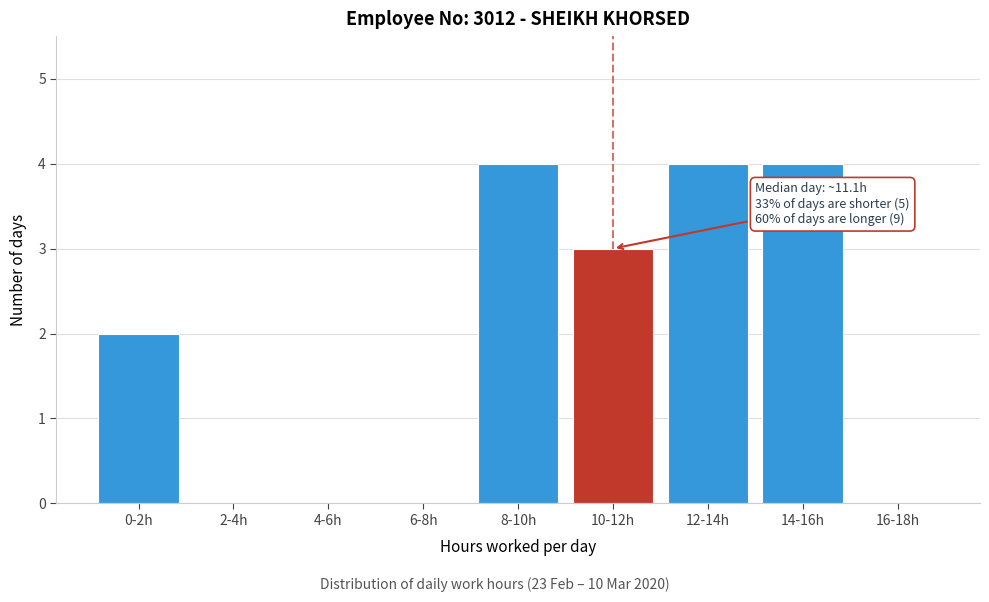

Reading left to right, extract all data points from this chart.

0-2h=2	2-4h=0	4-6h=0	6-8h=0	8-10h=4	10-12h=3	12-14h=4	14-16h=4	16-18h=0